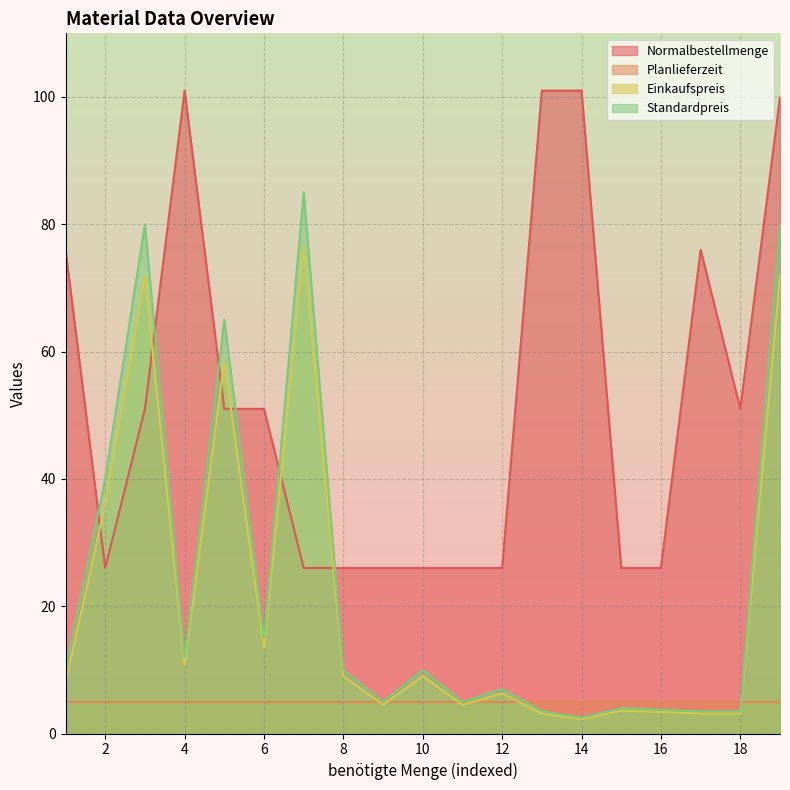

Rank the series by their maximum value, from lowest to highest.

Planlieferzeit, Einkaufspreis, Standardpreis, Normalbestellmenge